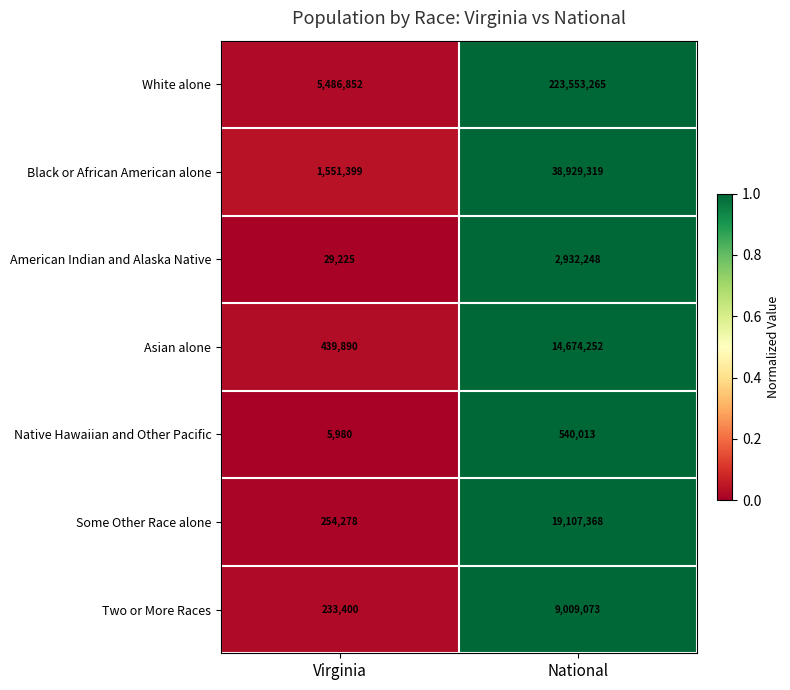

Reading left to right, what are all the values shown in this chart?

White alone: 5486852	223553265
Black or African American alone: 1551399	38929319
American Indian and Alaska Native: 29225	2932248
Asian alone: 439890	14674252
Native Hawaiian and Other Pacific: 5980	540013
Some Other Race alone: 254278	19107368
Two or More Races: 233400	9009073